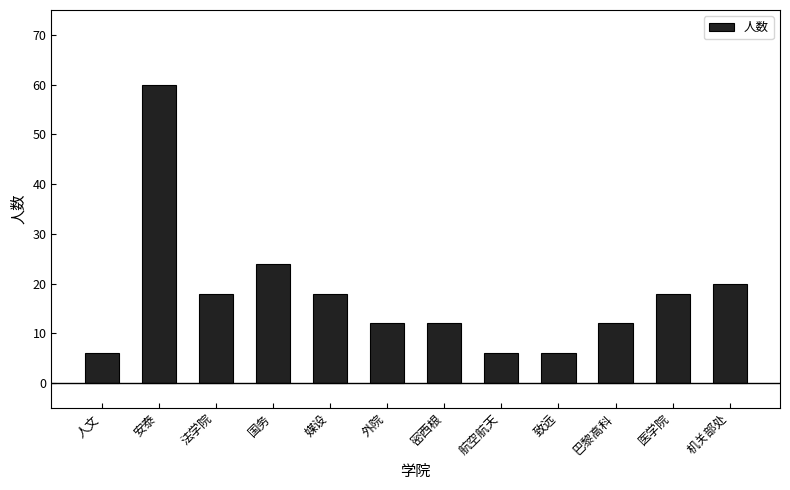

What is the label of the 11th bar from the right?

安泰